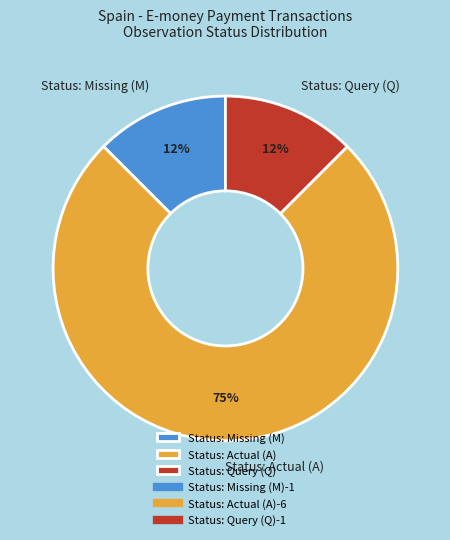

Which slice is the largest?

Status: Actual (A)